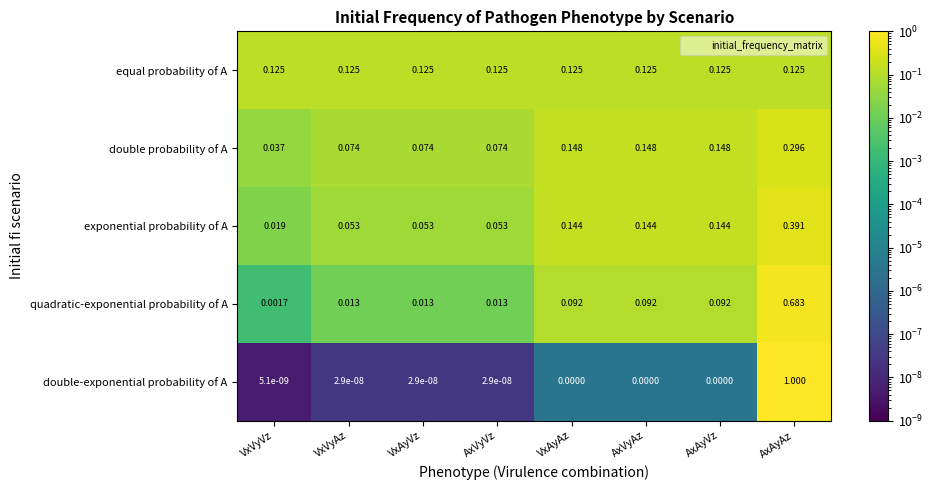

Between VxVyAz and AxVyAz, which series saw the biggest shift?

exponential probability of A